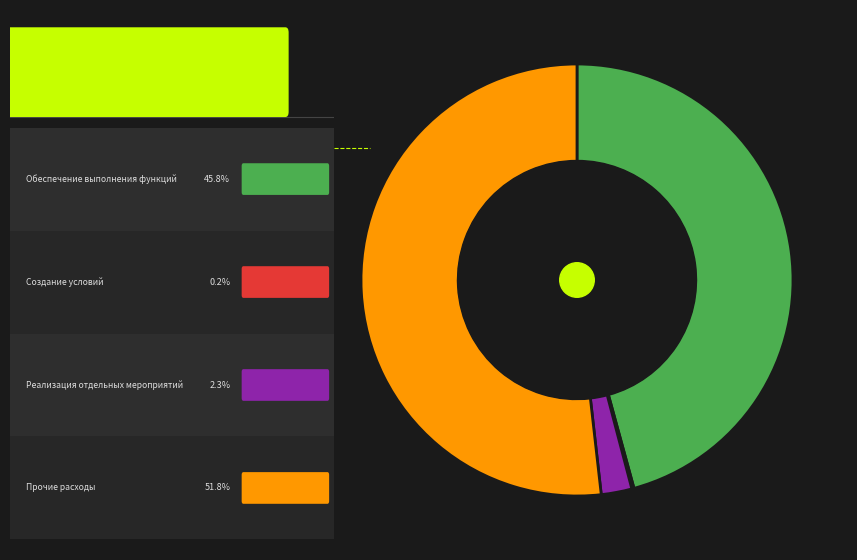

Is there a majority slice in this chart?

Yes